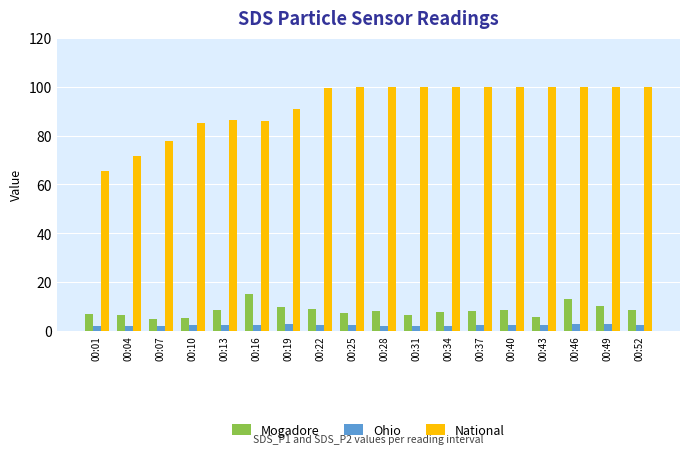

How many bars are there in each group?

3